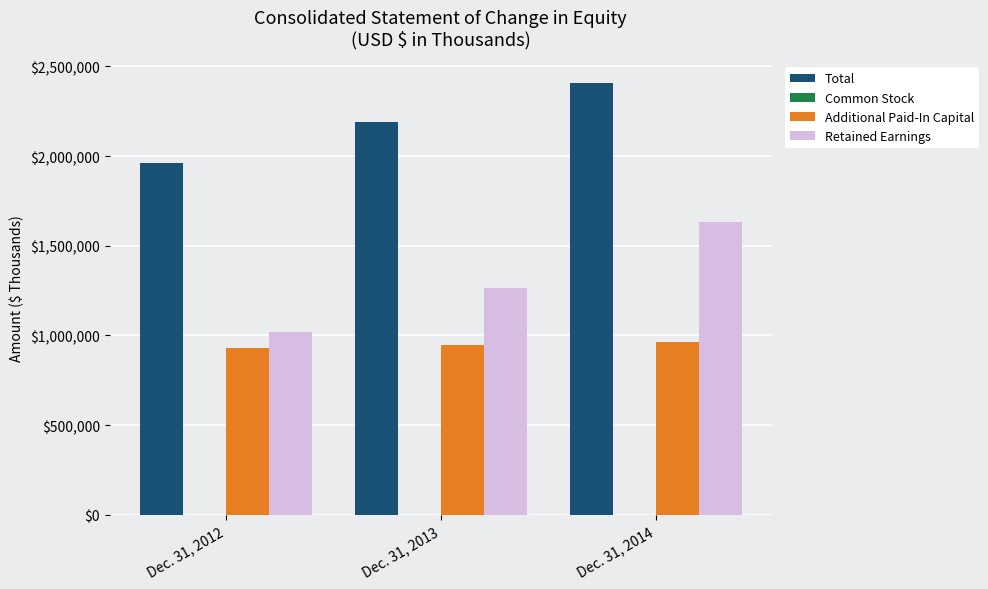

Count the number of categories in the chart.

3